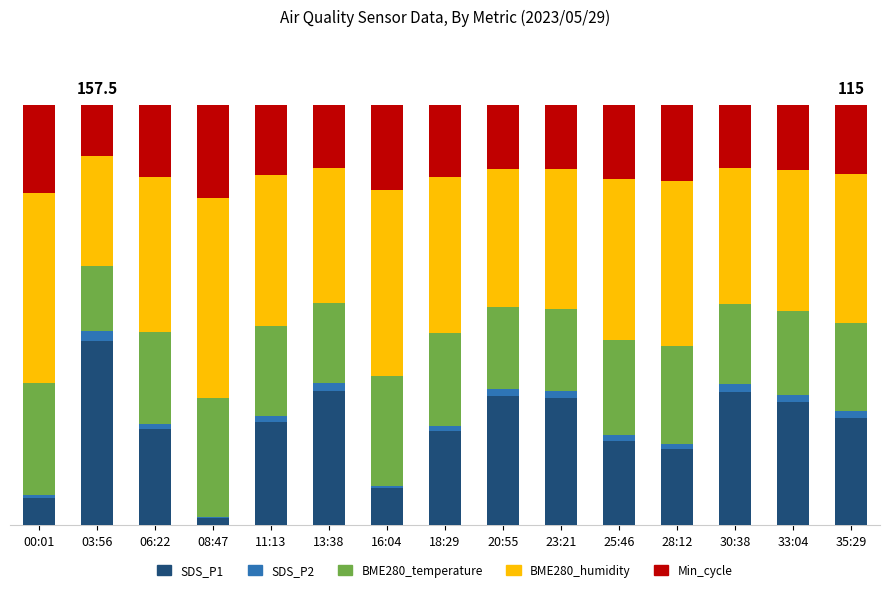

Are the bars grouped side by side (vs. stacked)?

No